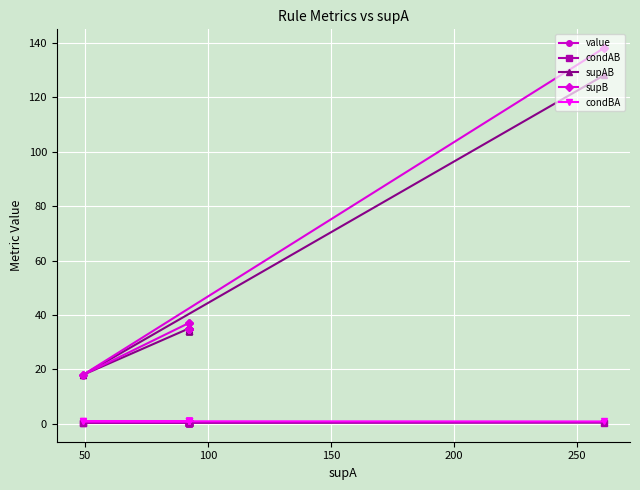

True or false: condBA and supB cross at least once.

False